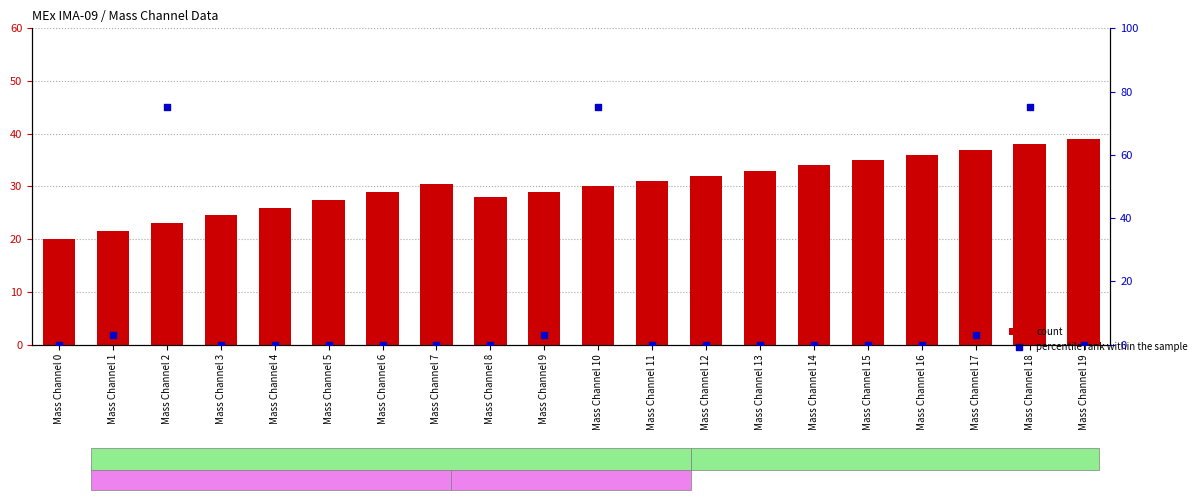

What is the total value across all series at Mass Channel 10?

105.0